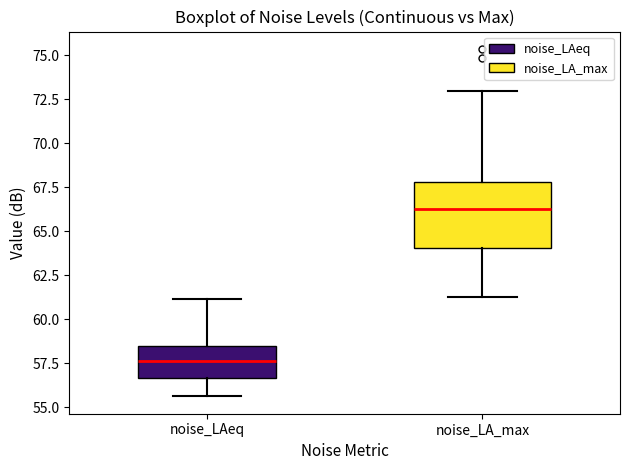

Which box is the tallest, from its lower edge to its upper edge?

noise_LA_max